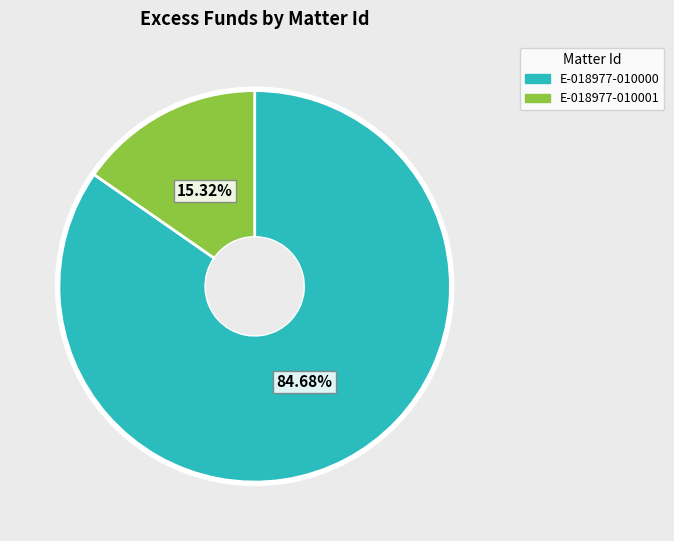

What is the ratio of the value at E-018977-010001 to the value at E-018977-010000?

0.2